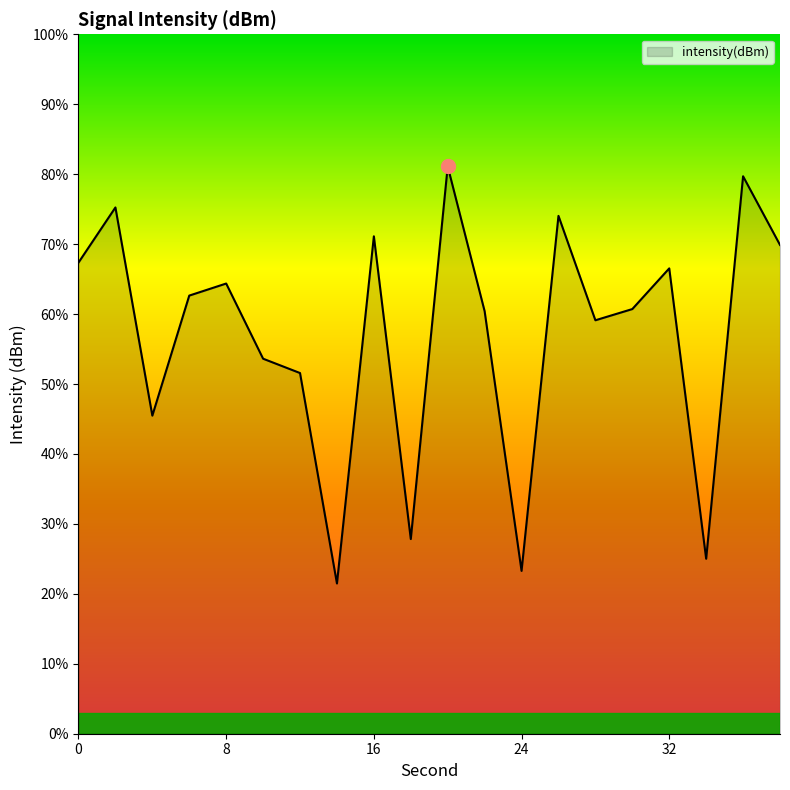

What is the smallest value displayed?

21.5